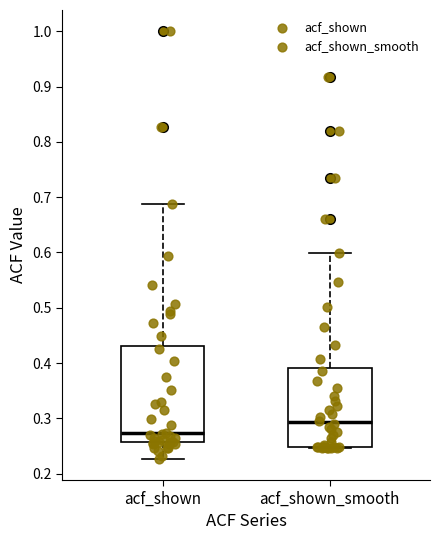

Reading left to right, read every box against the y-axis: the position of its median line, the range the box covers, and the ends of its whiskers. The values are not printed on the chart, so give them approximately, as read against the axis.

acf_shown: median 0.27, box 0.26 to 0.43, whiskers 0.23 to 0.69
acf_shown_smooth: median 0.29, box 0.25 to 0.39, whiskers 0.25 (just below the box's lower edge) to 0.60